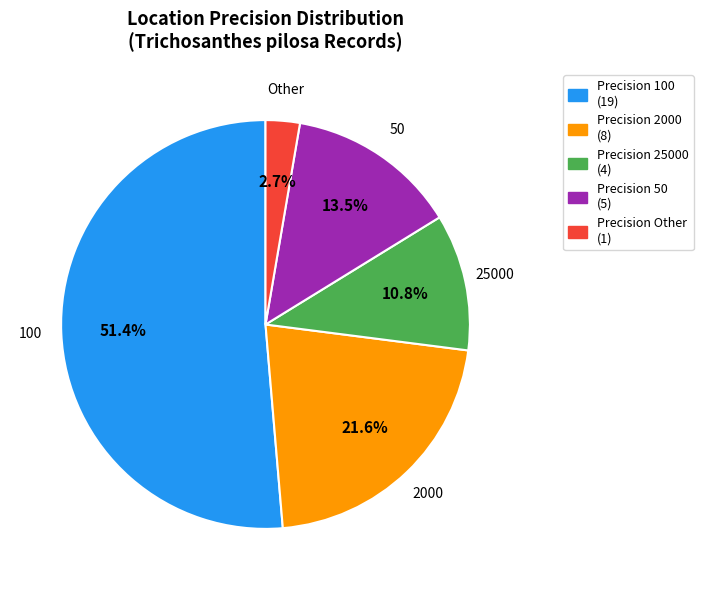

Does any single category account for the majority?

Yes